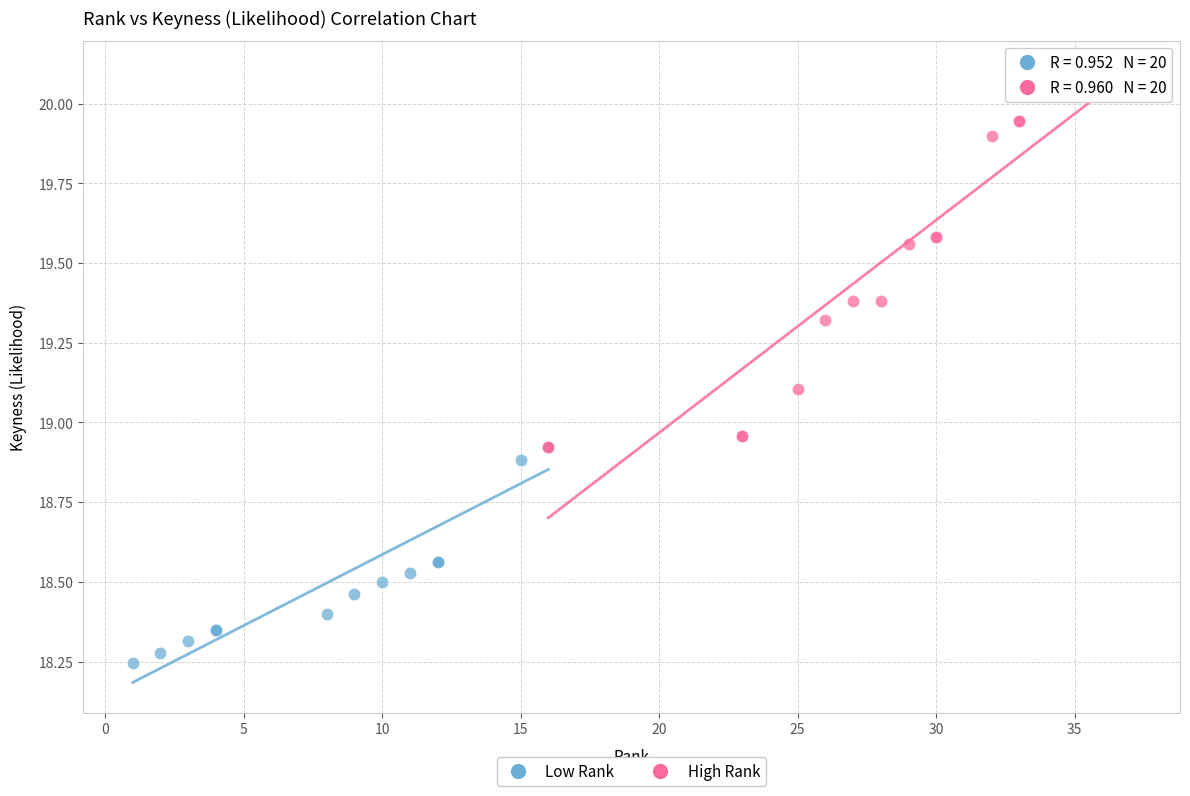

Which series has the widest spread of Y values?

High Rank